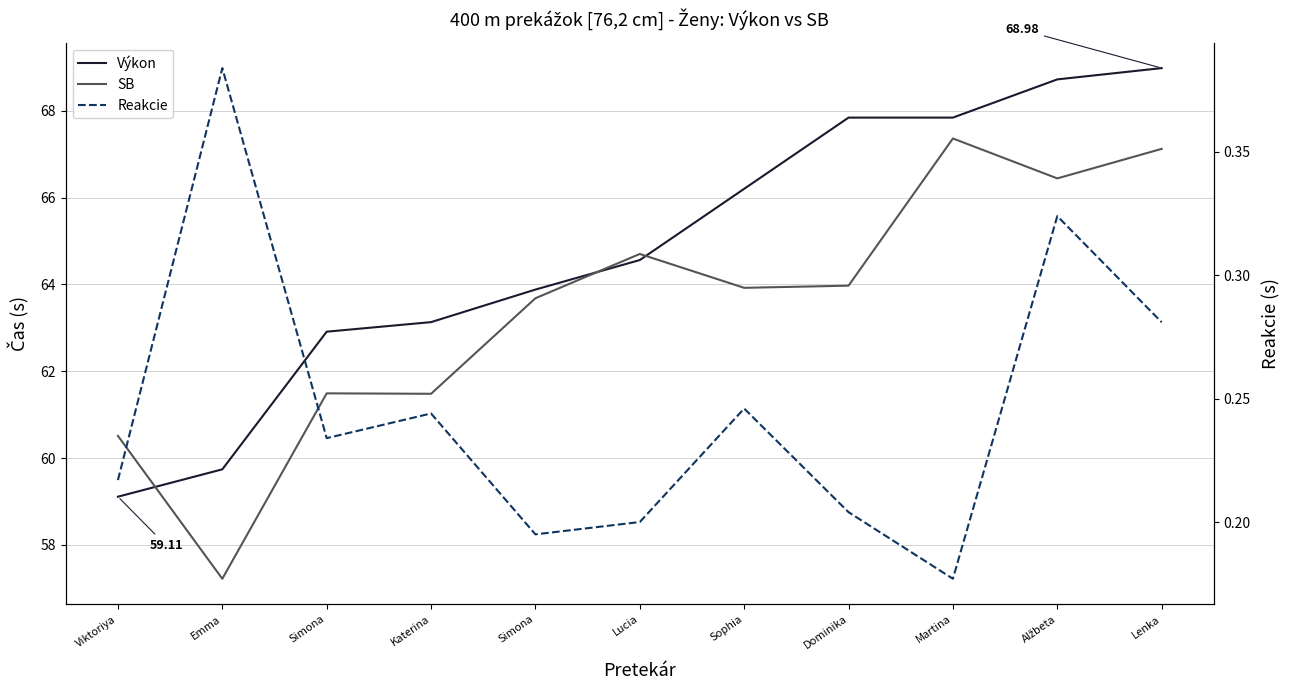

What value does the Reakcie series have at Lucia?

0.2